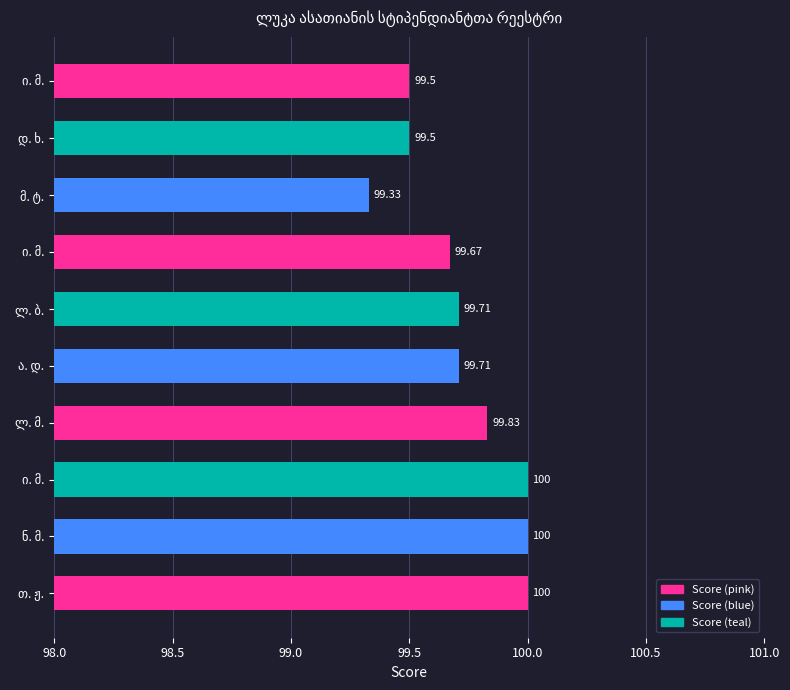

Count the number of data series in this chart.

1